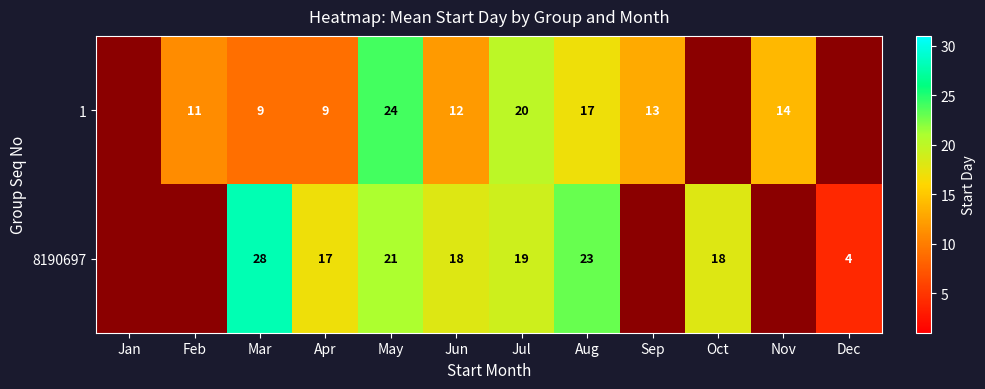

How many categories are shown in the chart?

12